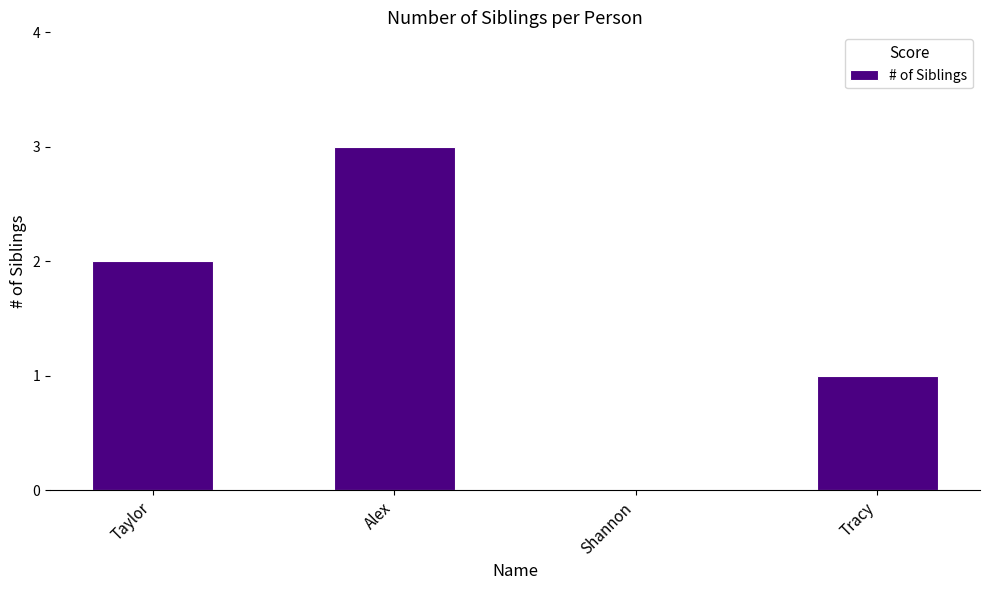

What is the difference between the values at Taylor and Alex?

1